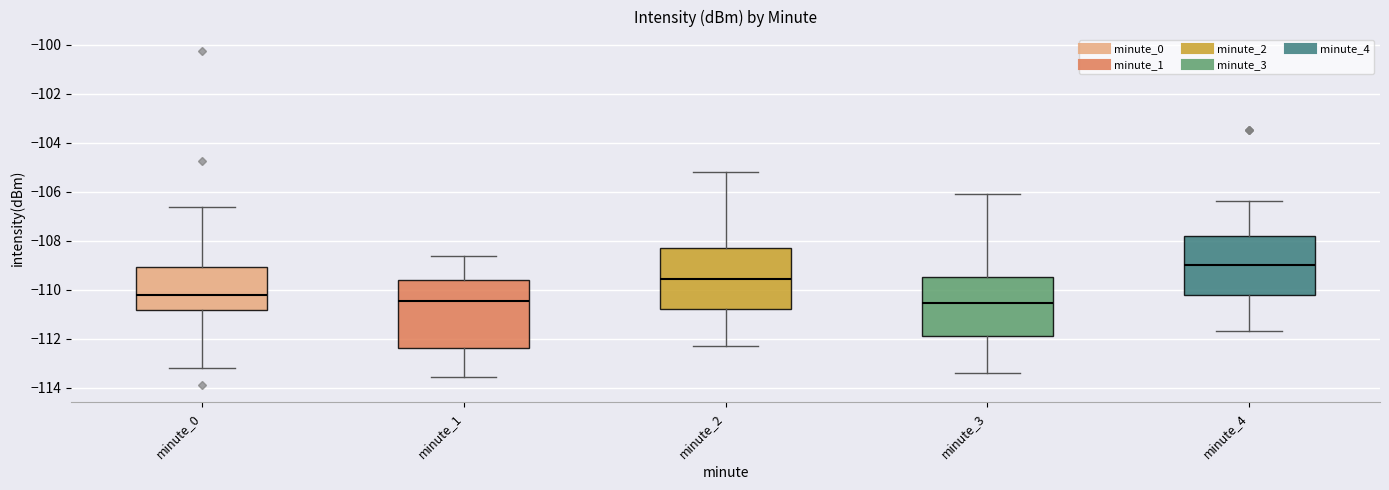

Reading left to right, read every box against the y-axis: the position of its median line, the range the box covers, and the ends of its whiskers. The values are not printed on the chart, so give them approximately, as read against the axis.

minute_0: median -110.2, box -110.8 to -109.0, whiskers -113.2 to -106.6
minute_1: median -110.4, box -112.4 to -109.6, whiskers -113.6 to -108.6
minute_2: median -109.6, box -110.8 to -108.2, whiskers -112.2 to -105.2
minute_3: median -110.6, box -111.8 to -109.4, whiskers -113.4 to -106.0
minute_4: median -109.0, box -110.2 to -107.8, whiskers -111.6 to -106.4